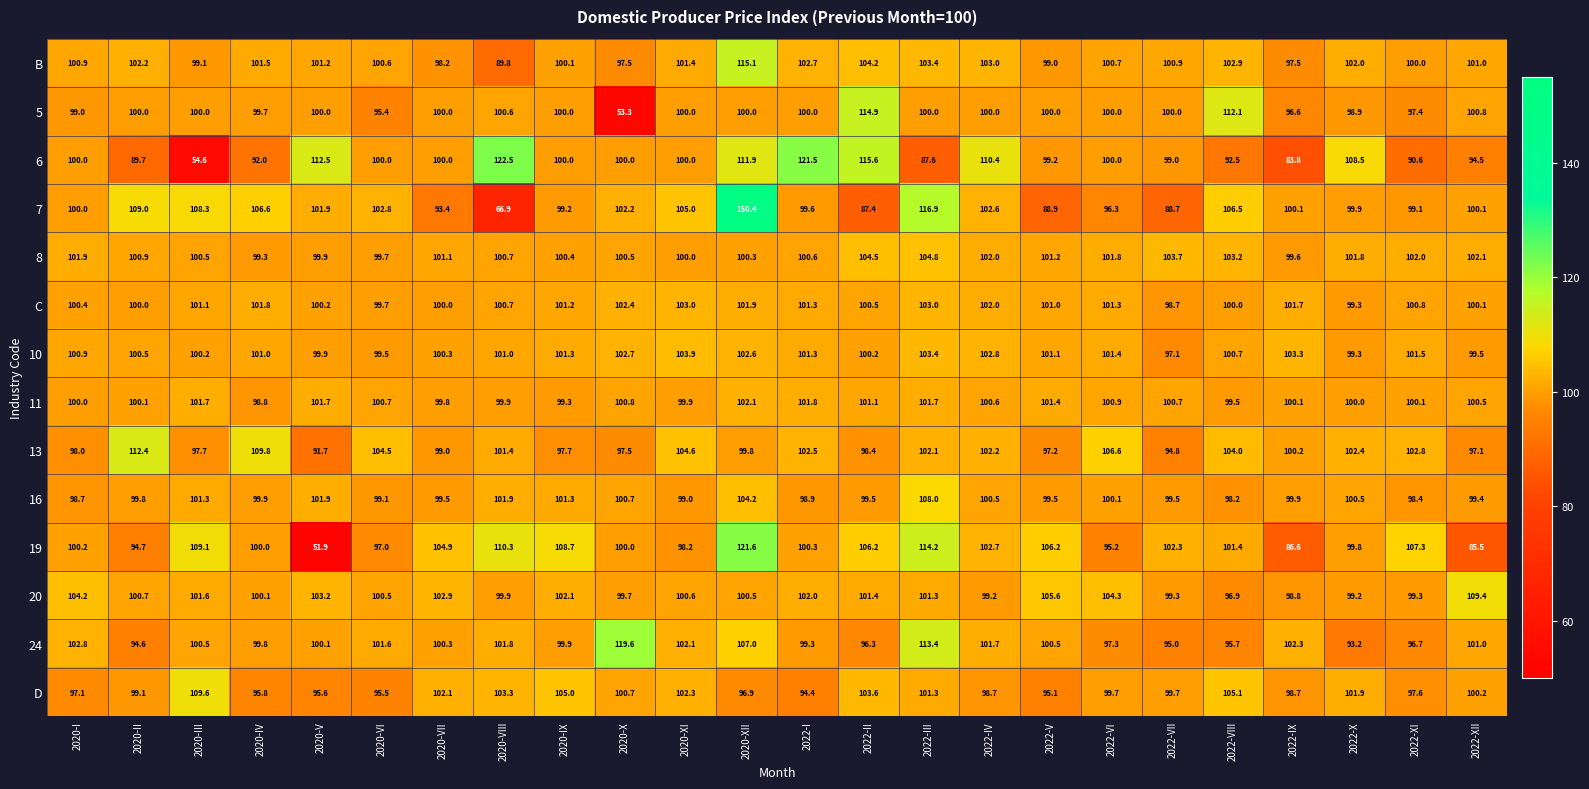

What is the difference between the highest and lowest values at 2020-II?

22.7